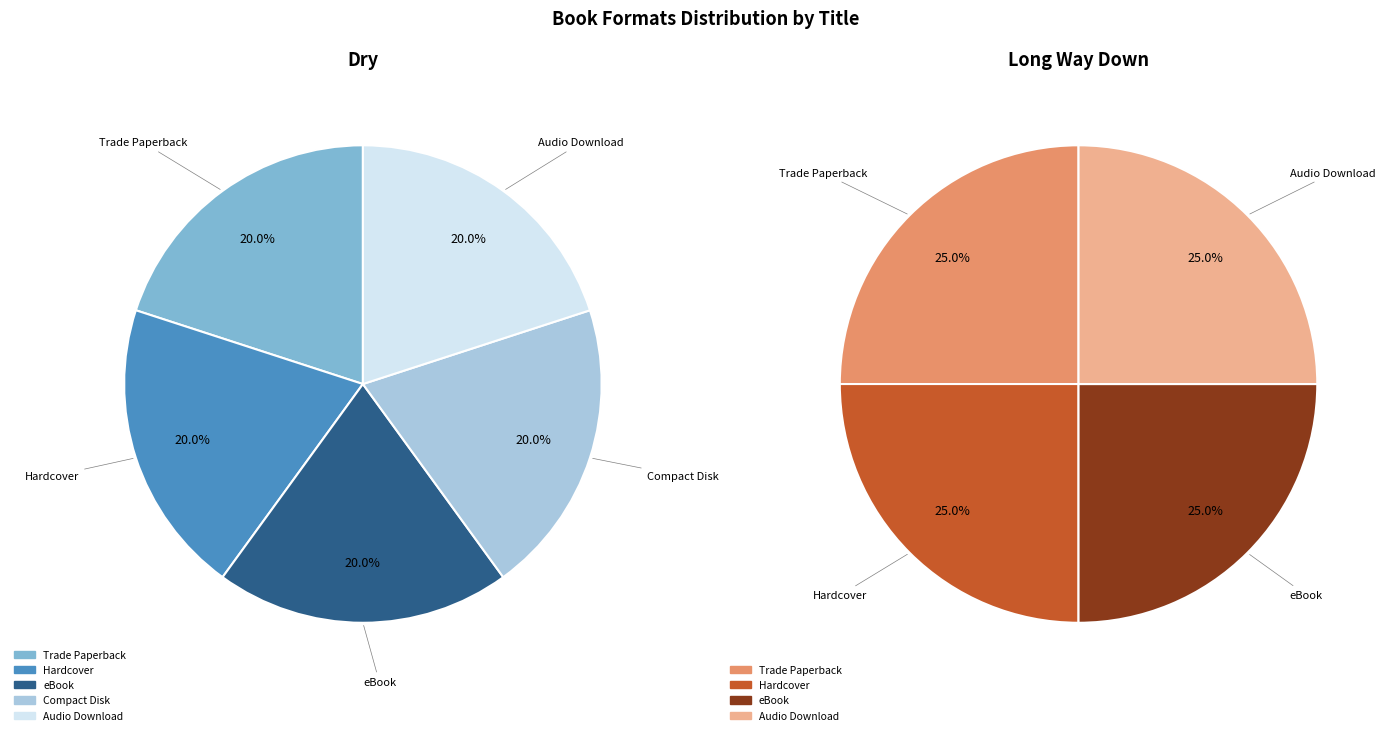

Count the number of slices in the pie.

5